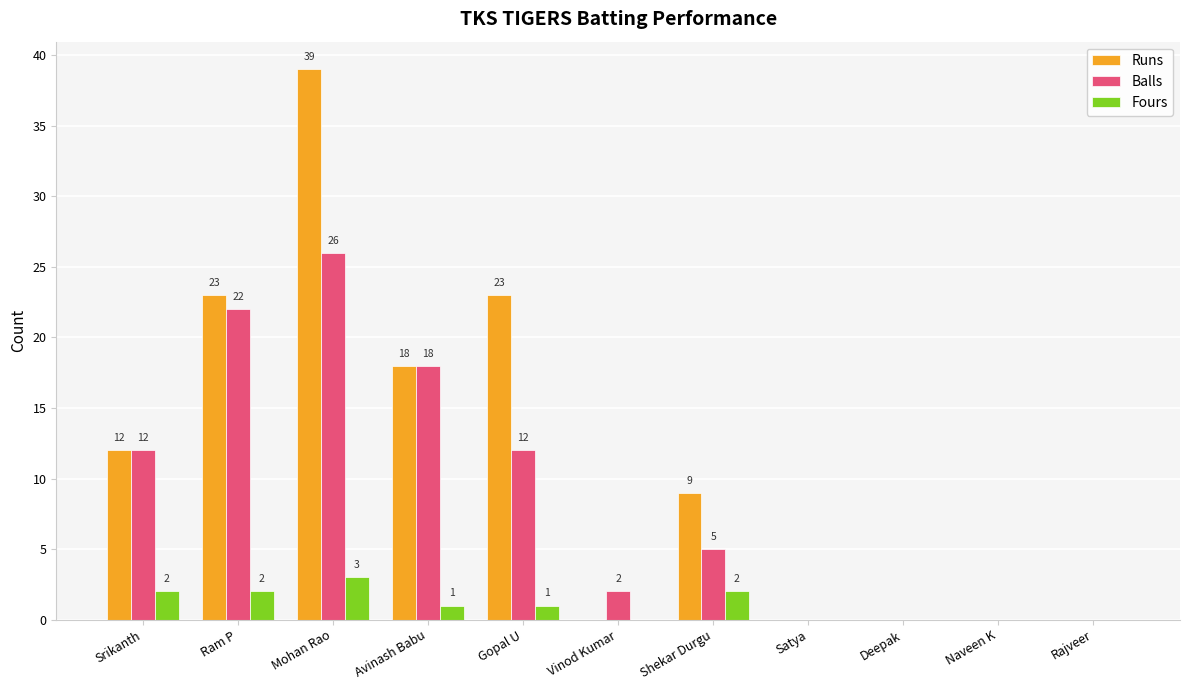

Reading left to right, what are all the values shown in this chart?

Runs: 12	23	39	18	23	0	9	0	0	0	0
Balls: 12	22	26	18	12	2	5	0	0	0	0
Fours: 2	2	3	1	1	0	2	0	0	0	0